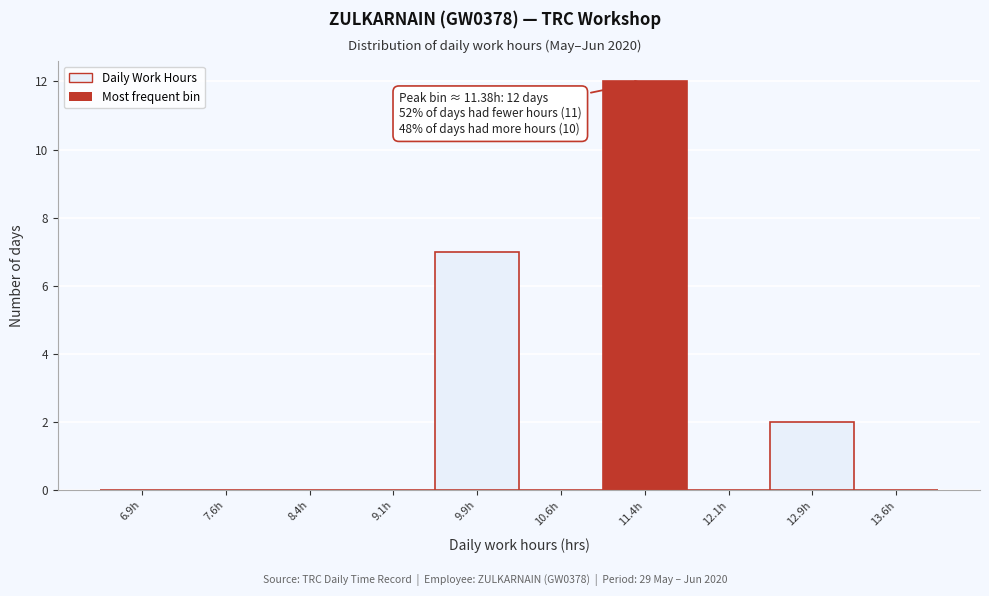

Which range on the x-axis has the tallest bar?

11.00 to 11.75